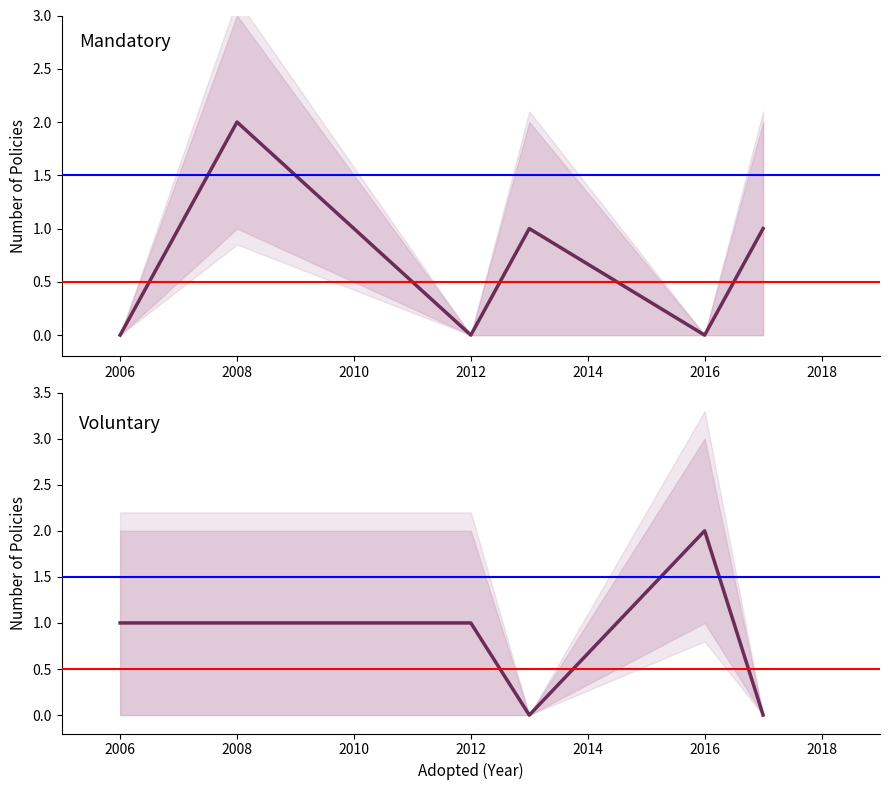

What is the sum of all Mandatory values?

4